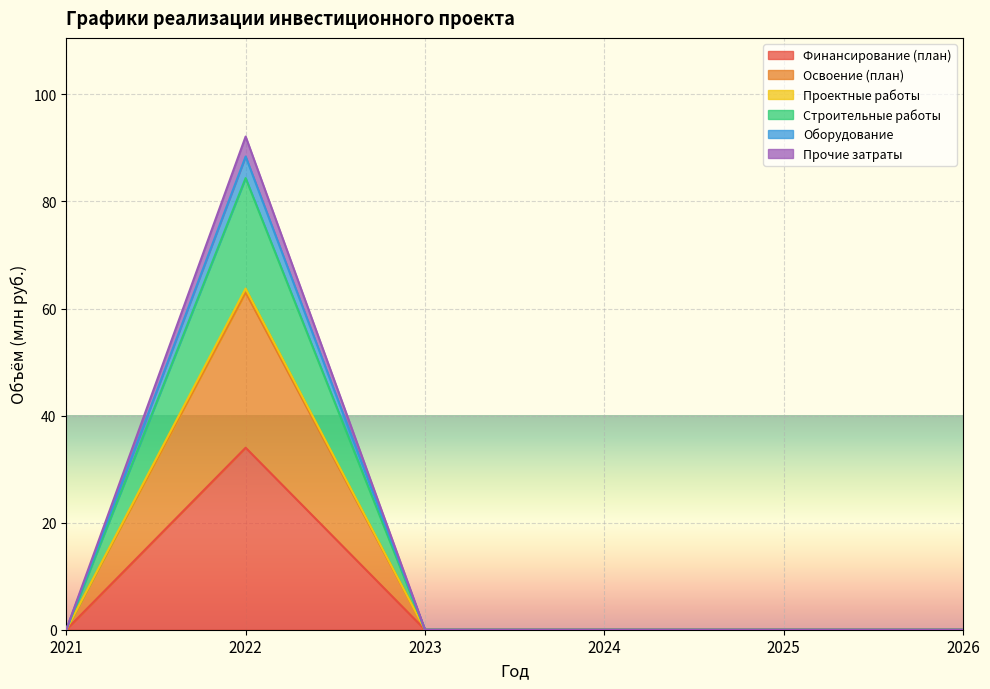

Where is Строительные работы nearest to the value 31?

2021